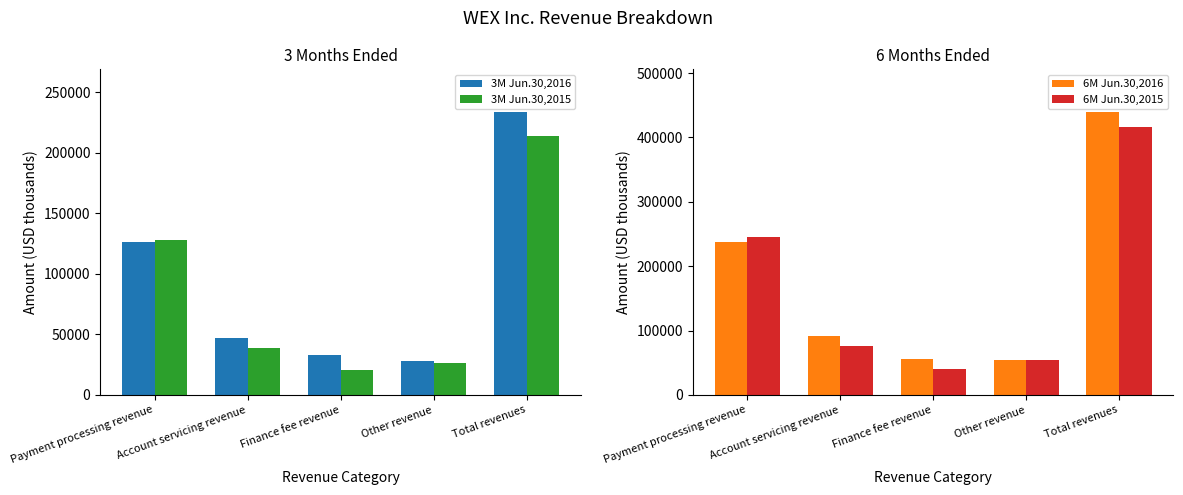

Rank the series at Total revenues from highest to lowest value.

6M Jun.30,2016, 6M Jun.30,2015, 3M Jun.30,2016, 3M Jun.30,2015